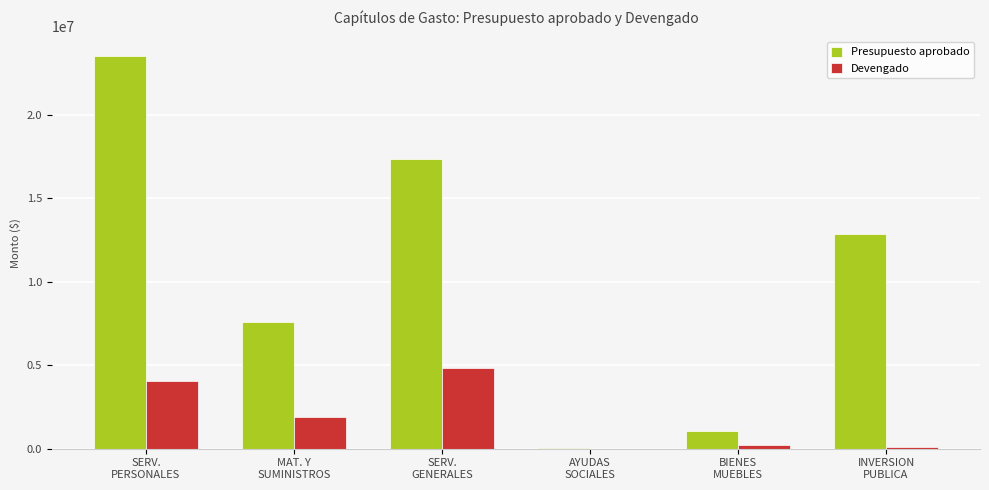

What is the greatest value displayed?

23499092.0